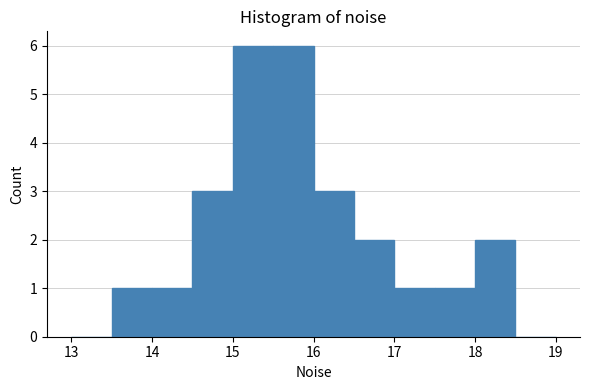

Reading left to right, transcribe this chart: for each bar, give the range it covers on the x-axis and its height. The values are not printed on the chart, so give them approximately, as read against the axis.

13.0 to 13.5: 0
13.5 to 14.0: 1
14.0 to 14.5: 1
14.5 to 15.0: 3
15.0 to 15.5: 6
15.5 to 16.0: 6
16.0 to 16.5: 3
16.5 to 17.0: 2
17.0 to 17.5: 1
17.5 to 18.0: 1
18.0 to 18.5: 2
18.5 to 19.0: 0